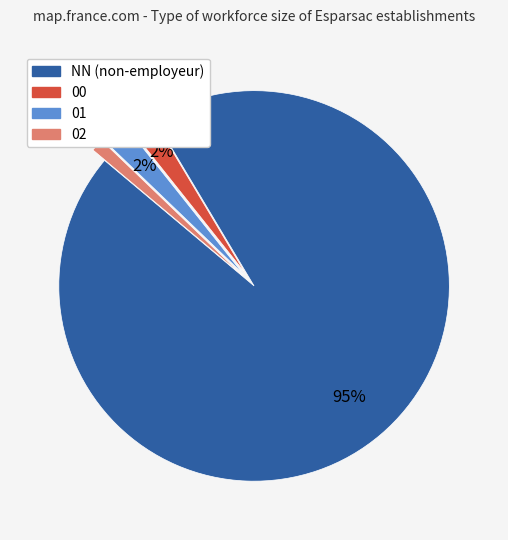

Is there a majority slice in this chart?

Yes